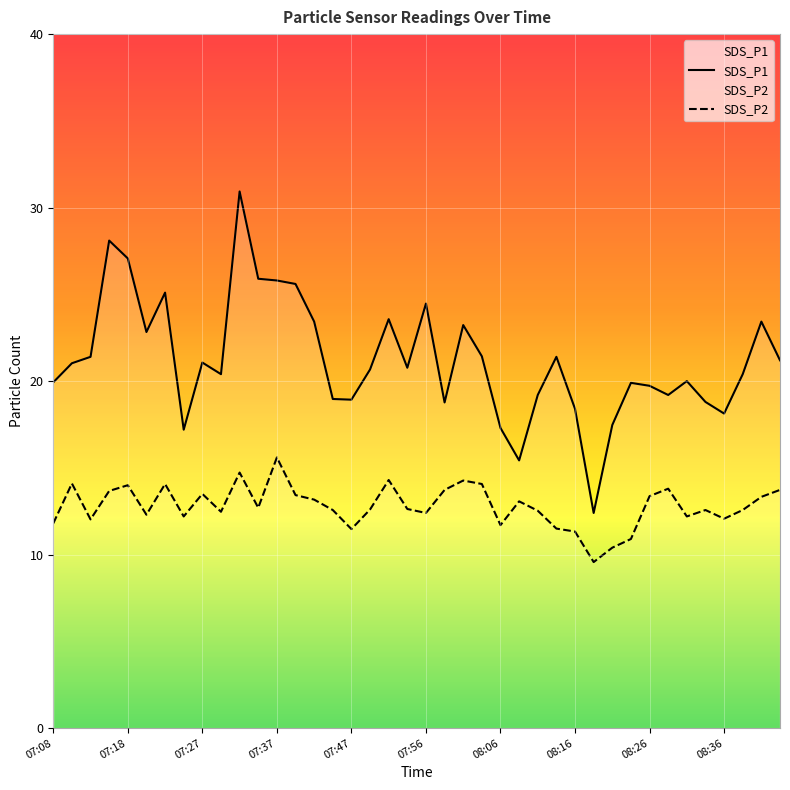

Reading right to left, what are all the values shown in this chart?

SDS_P1: 08:43=21.2	08:41=23.4	08:38=20.4	08:36=18.1	08:33=18.8	08:31=20.0	08:28=19.2	08:26=19.7	08:23=19.9	08:21=17.5	08:18=12.4	08:16=18.4	08:14=21.4	08:11=19.2	08:09=15.4	08:06=17.3	08:04=21.4	08:01=23.2	07:59=18.8	07:56=24.5	07:54=20.8	07:52=23.6	07:49=20.7	07:47=18.9	07:44=19.0	07:42=23.4	07:39=25.6	07:37=25.8	07:35=25.9	07:32=30.9	07:30=20.4	07:27=21.1	07:25=17.2	07:22=25.1	07:20=22.8	07:18=27.1	07:15=28.1	07:13=21.4	07:10=21.0	07:08=19.9
SDS_P2: 08:43=13.7	08:41=13.3	08:38=12.6	08:36=12.1	08:33=12.6	08:31=12.2	08:28=13.8	08:26=13.4	08:23=10.9	08:21=10.4	08:18=9.6	08:16=11.3	08:14=11.5	08:11=12.5	08:09=13.1	08:06=11.7	08:04=14.1	08:01=14.3	07:59=13.7	07:56=12.4	07:54=12.6	07:52=14.3	07:49=12.6	07:47=11.5	07:44=12.6	07:42=13.2	07:39=13.4	07:37=15.6	07:35=12.7	07:32=14.7	07:30=12.5	07:27=13.5	07:25=12.2	07:22=14.1	07:20=12.3	07:18=14.0	07:15=13.7	07:13=12.0	07:10=14.1	07:08=11.8